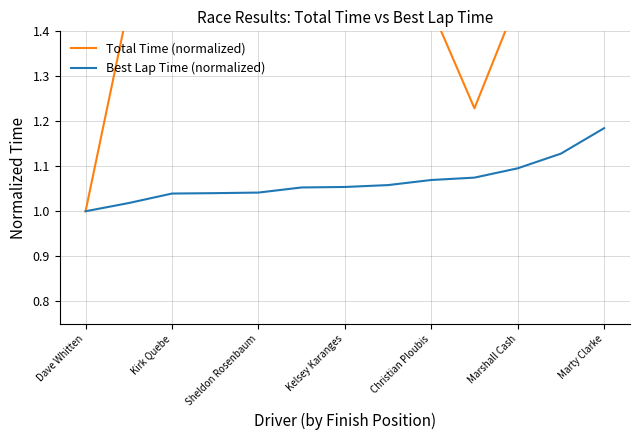

Which category has the highest value in the Best Lap Time (normalized) series?

Marty Clarke